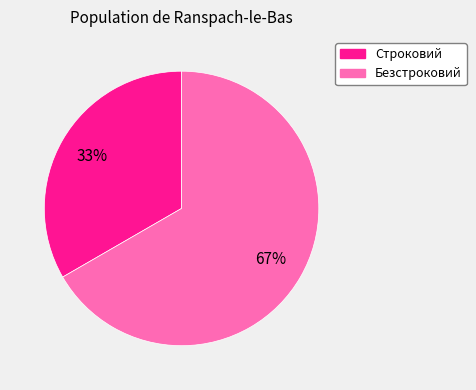

Rank the categories by value from highest to lowest.

Безстроковий, Строковий